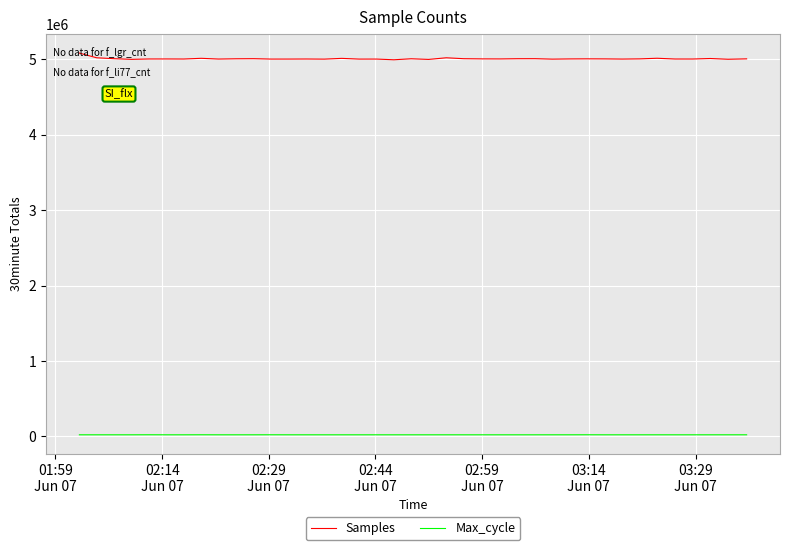

True or false: Samples and Max_cycle cross at least once.

False